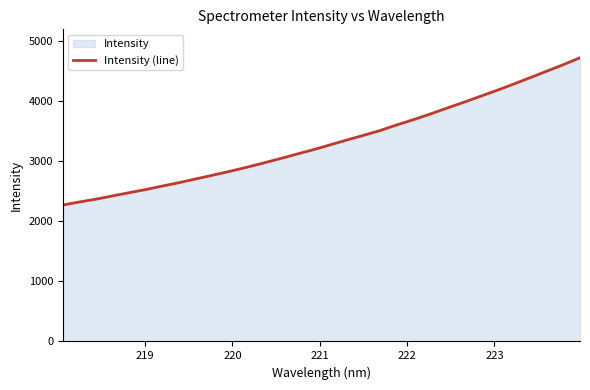

What is the maximum value shown in the chart?

4715.3